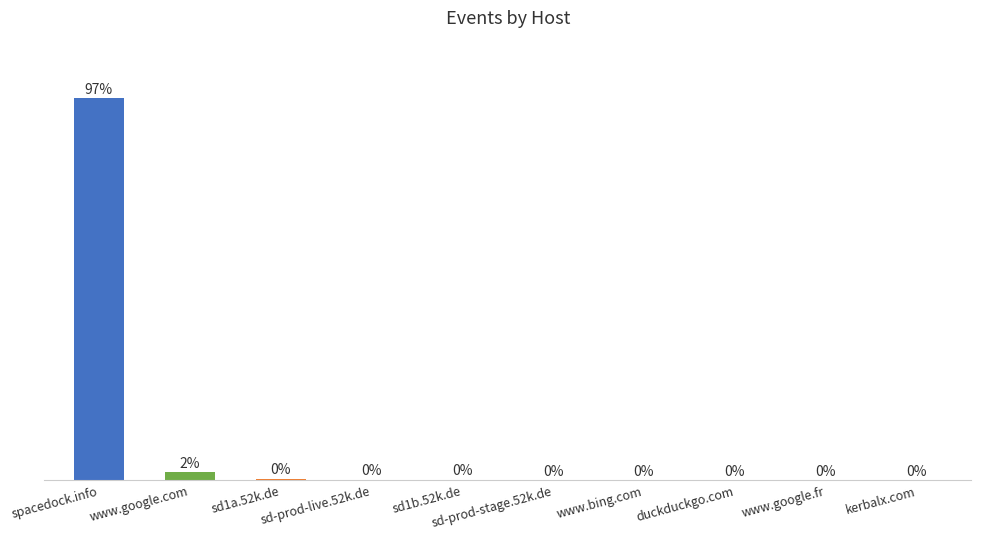

The chart shows a value of 4 at www.google.fr. True or false?

False